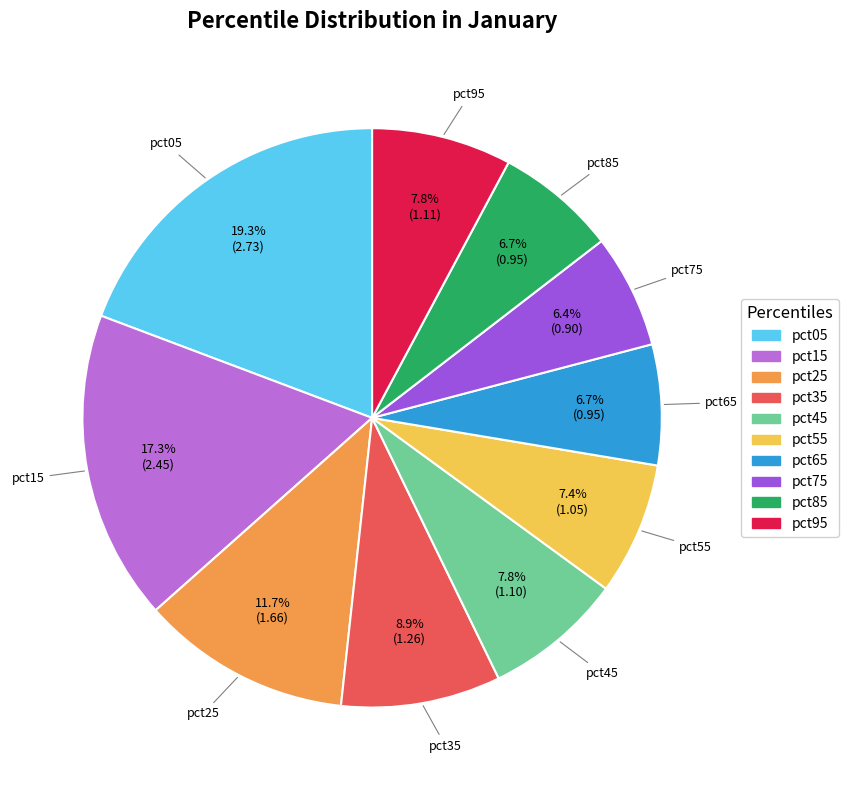

What is the largest slice in the pie chart?

pct05